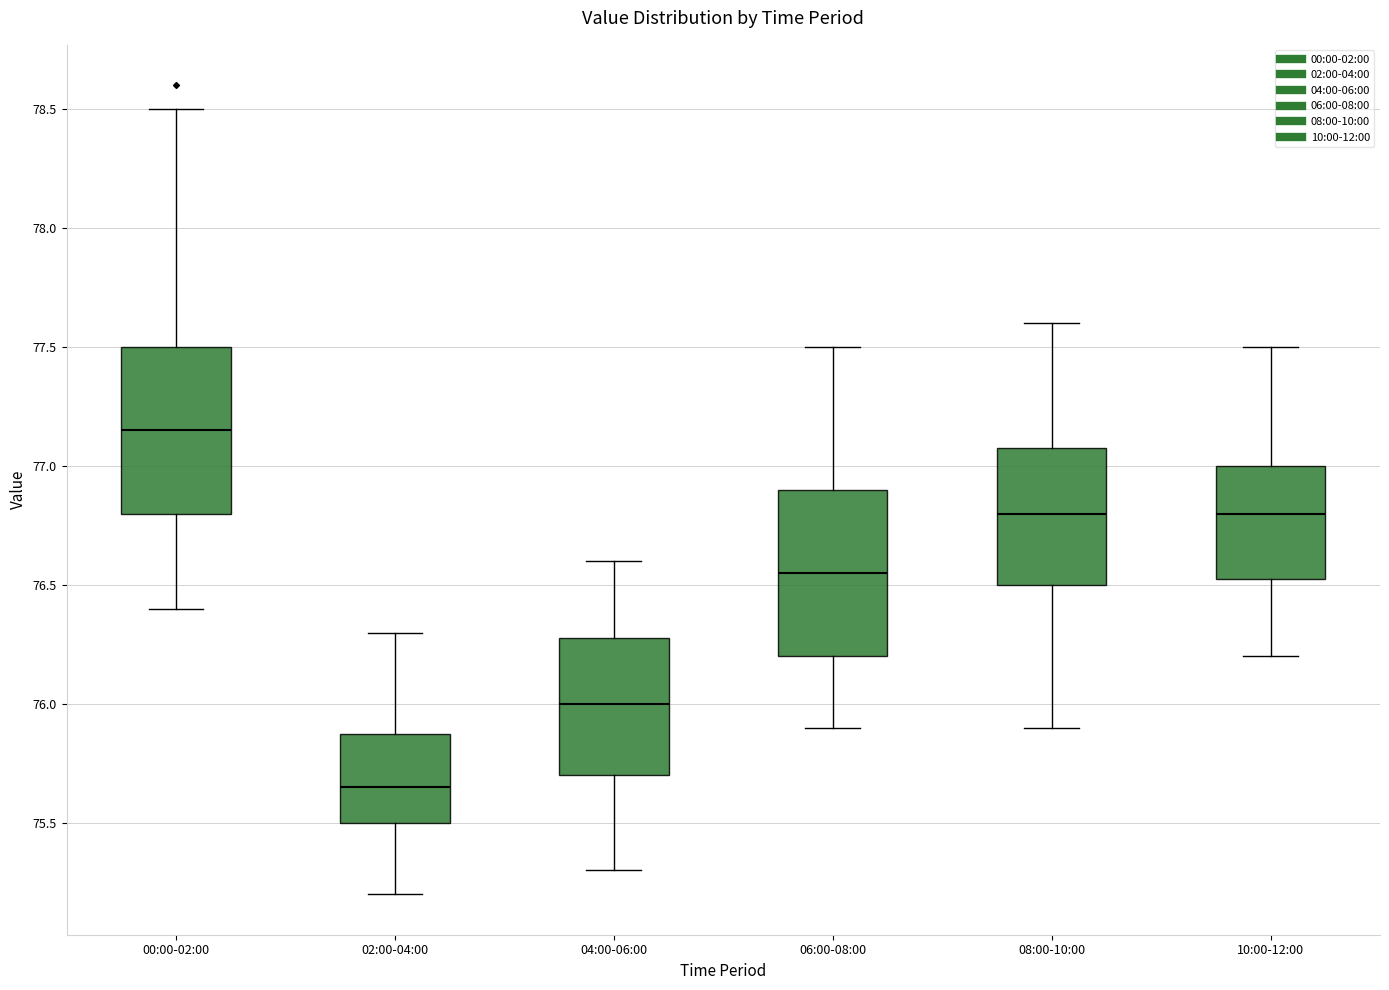

Where does the lower whisker of the box for 06:00-08:00 end on the y-axis? The values are not printed on the chart, so give them approximately, as read against the axis.

75.90